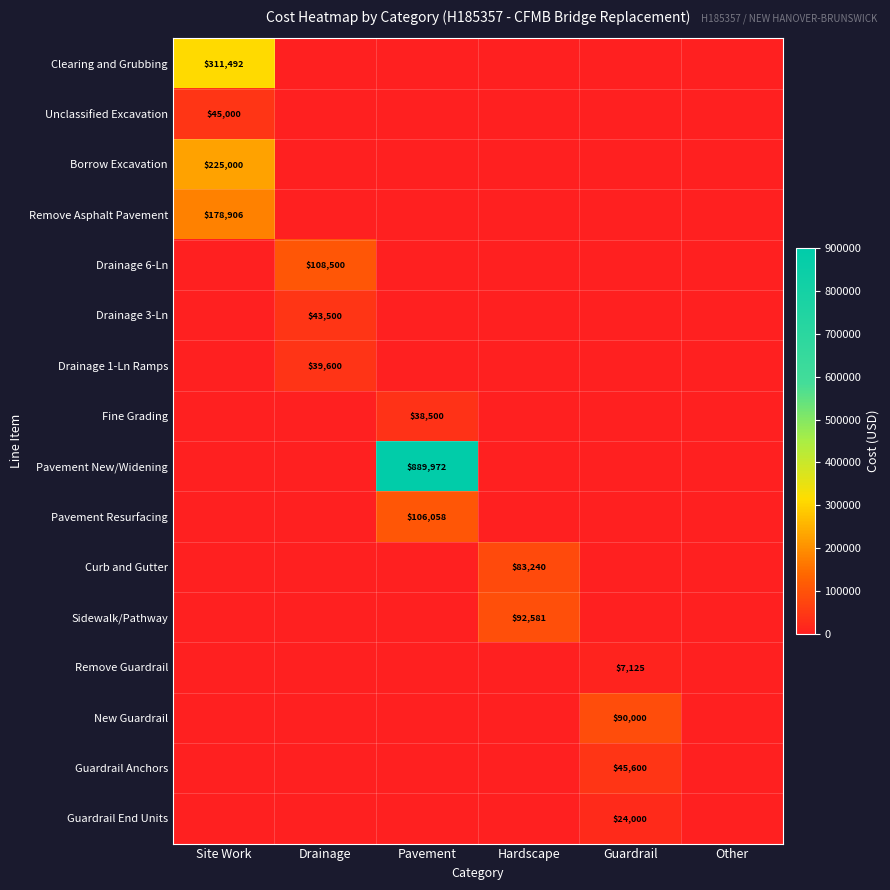

The value of Guardrail Anchors at Guardrail is 61249. True or false?

False